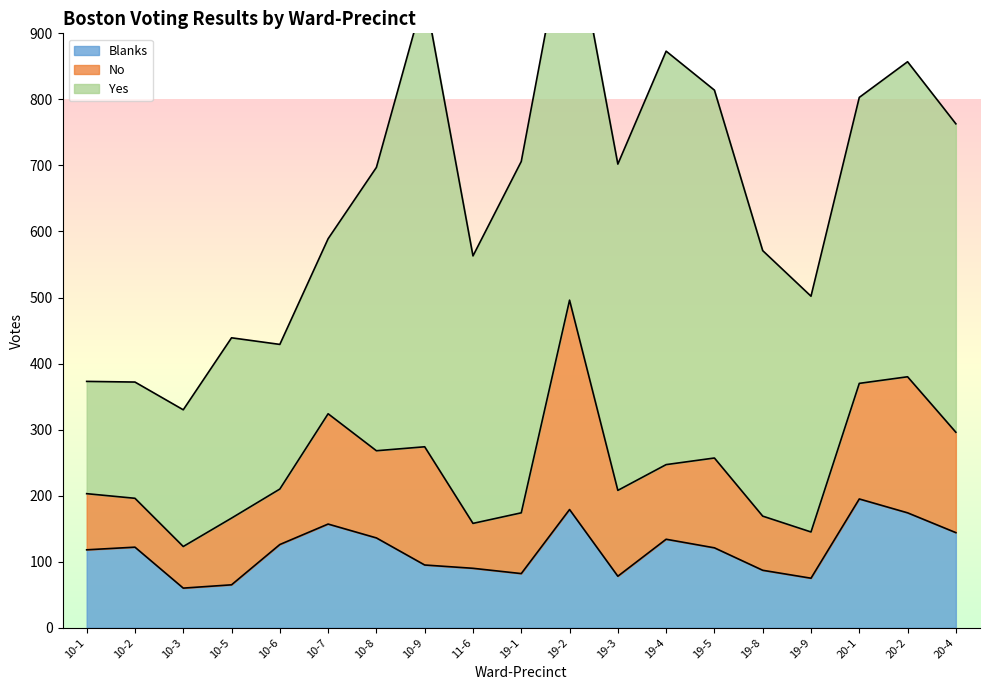

Reading left to right, what are all the values shown in this chart?

Yes: 170	176	207	273	219	265	429	686	405	532	599	494	626	557	402	357	433	477	467
No: 85	74	63	101	84	167	132	179	68	92	317	130	113	136	82	70	175	206	152
Blanks: 118	122	60	65	126	157	136	95	90	82	179	78	134	121	87	75	195	174	144